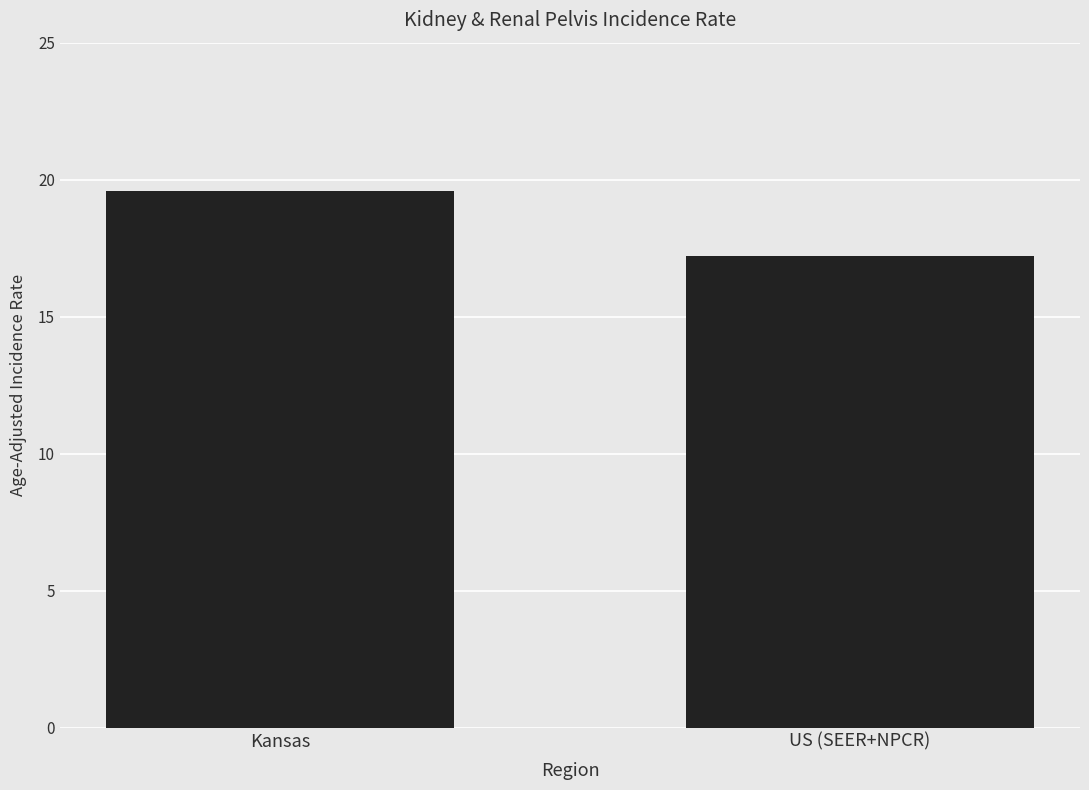

What is the change in value from Kansas to US (SEER+NPCR)?

-2.4